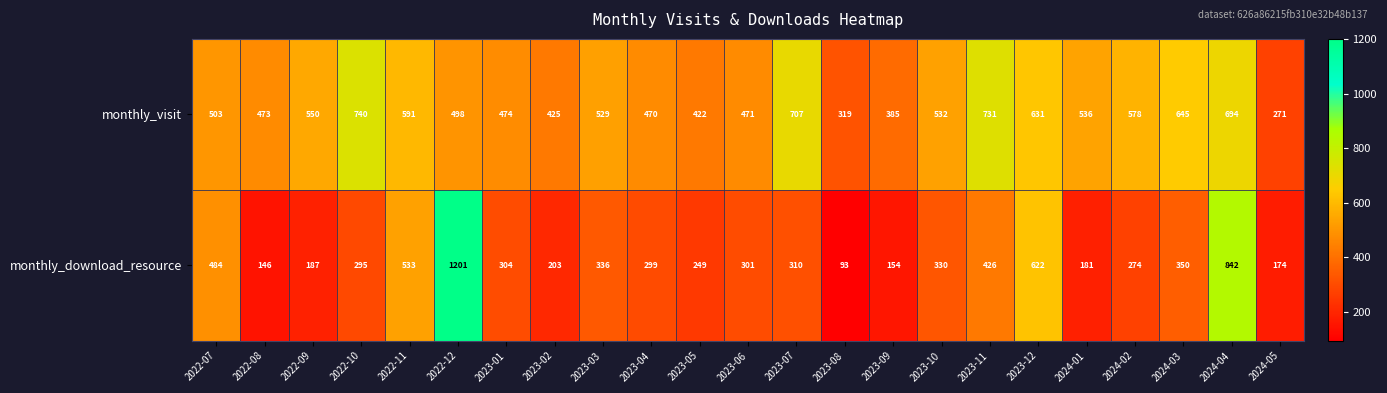

The monthly_download_resource series shows 128 at 2023-05. True or false?

False